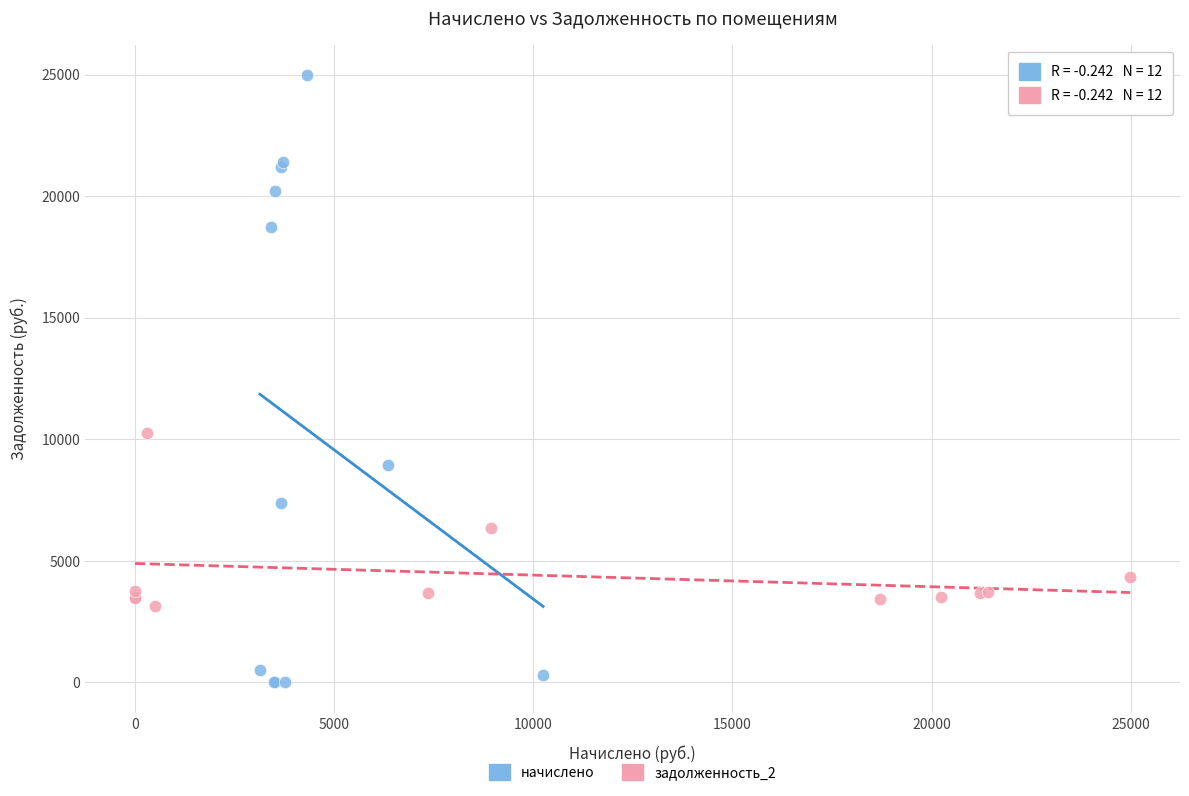

Which series has the largest Y range (max minus min)?

начислено